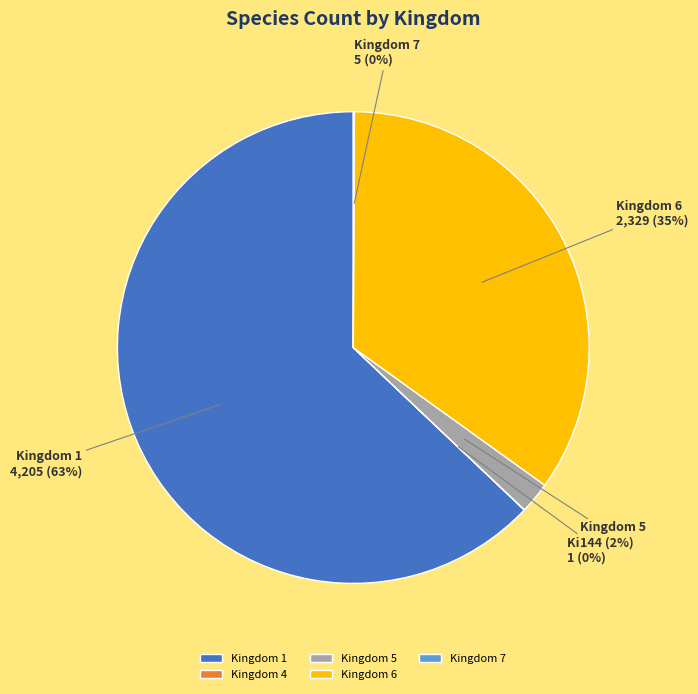

To the nearest percent, what portion does Kingdom 1 represent?

63%